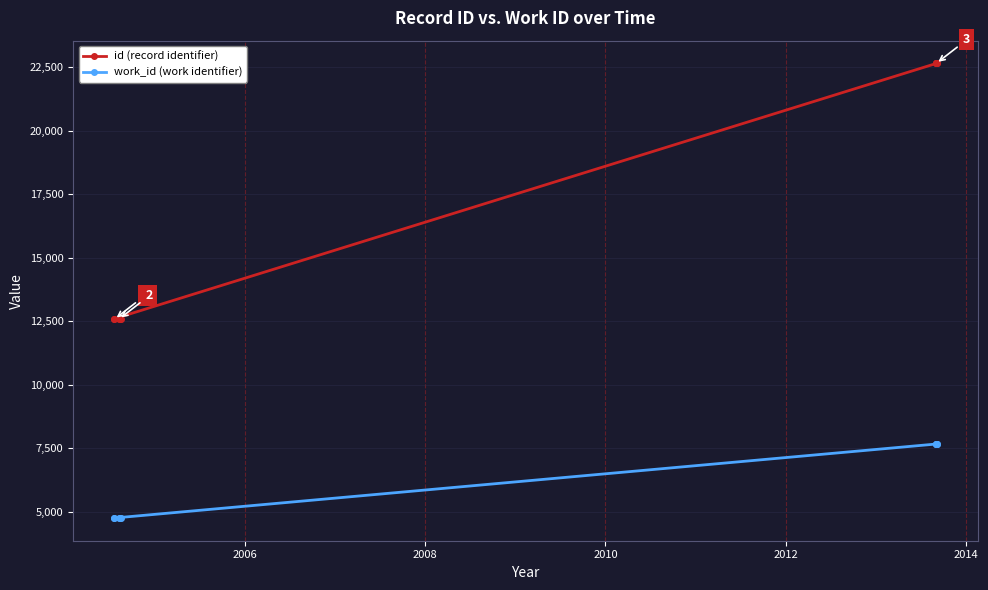

List the series in order of their overall mean, highest first.

id (record identifier), work_id (work identifier)